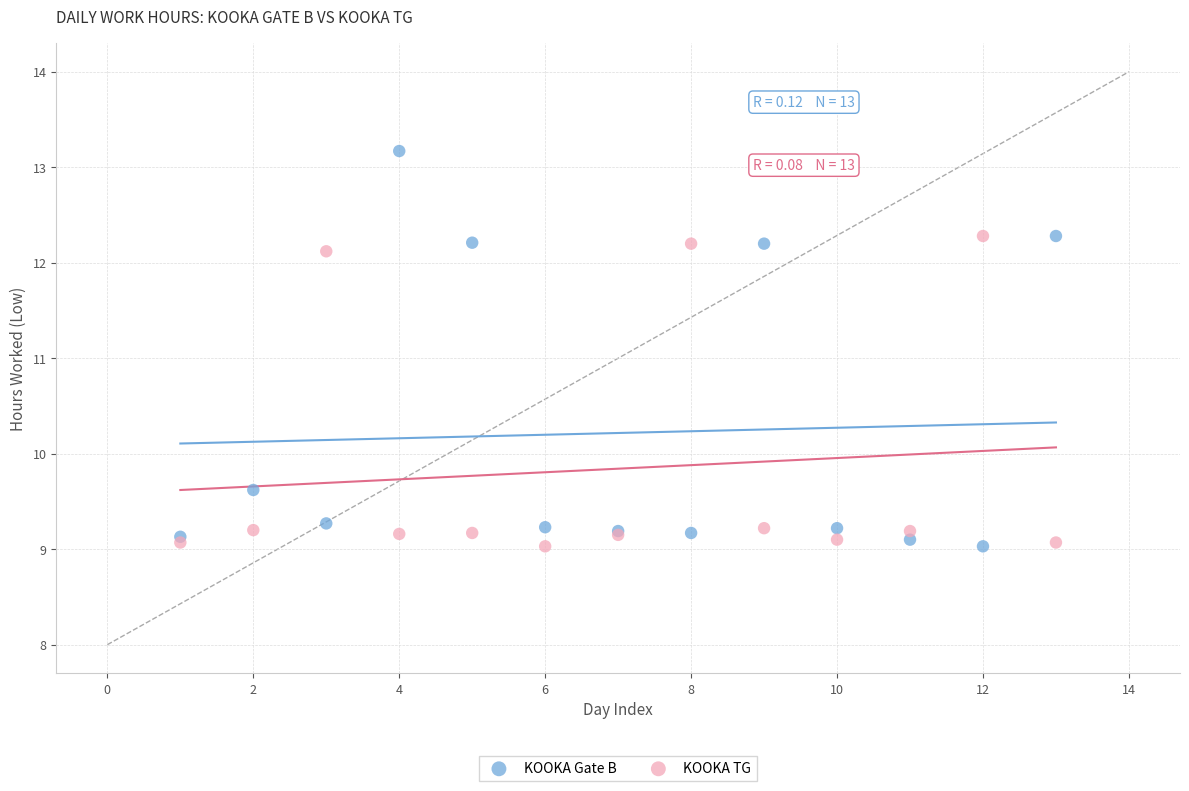

What are all the series names shown in the legend?

KOOKA Gate B, KOOKA TG